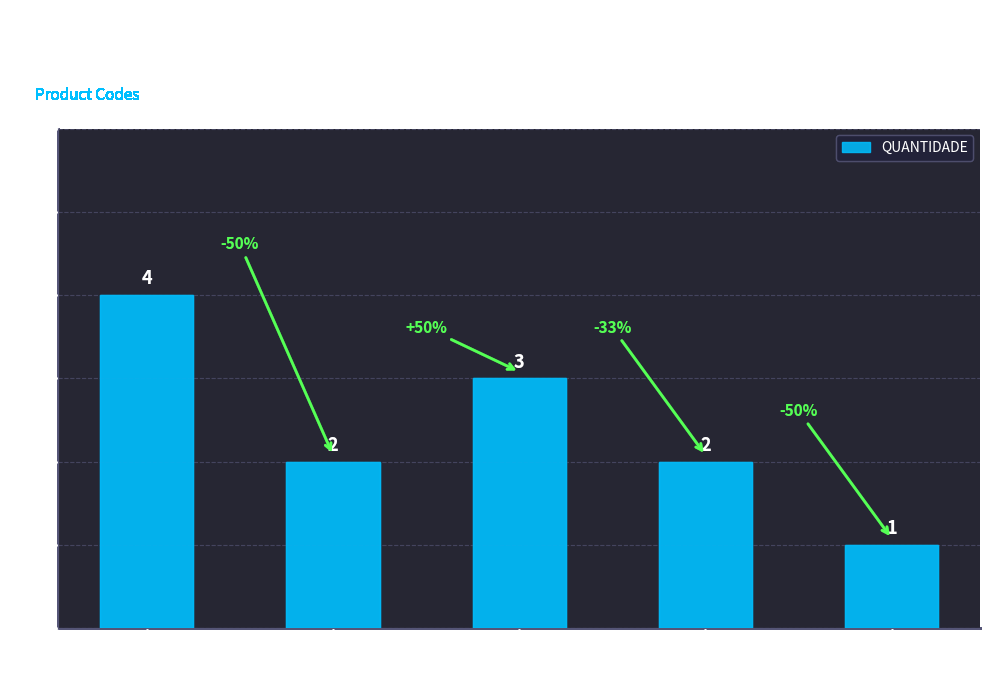

Are the bars horizontal?

No